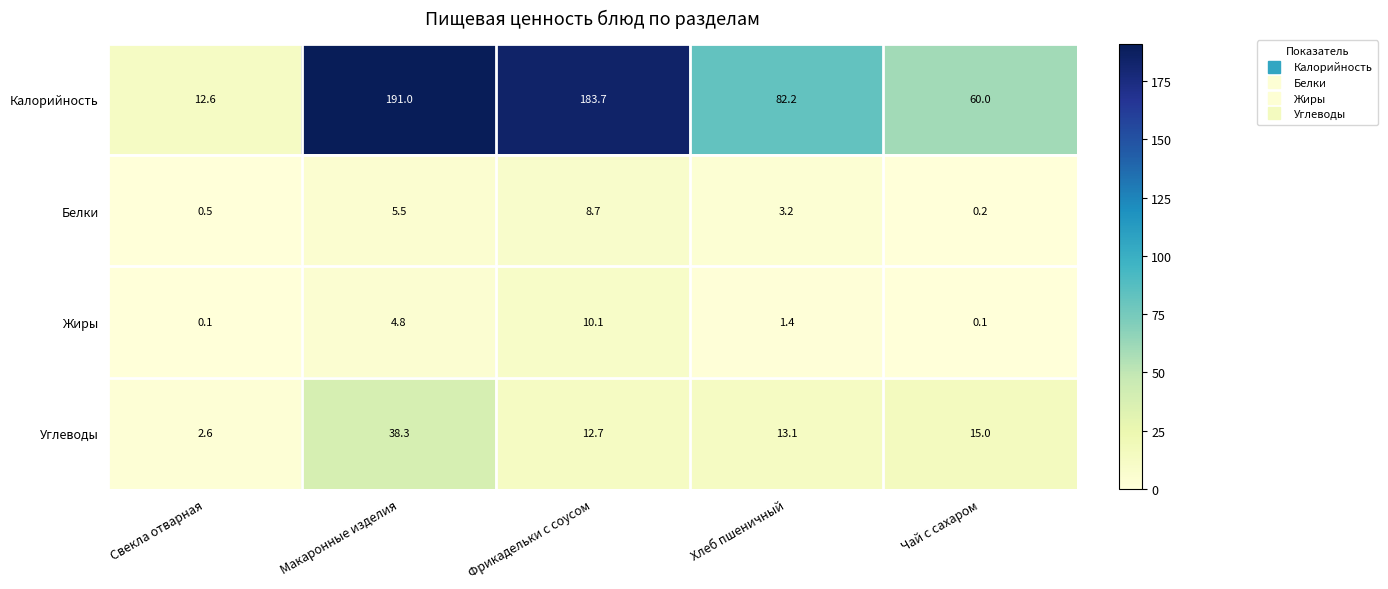

How many categories are shown in the chart?

5